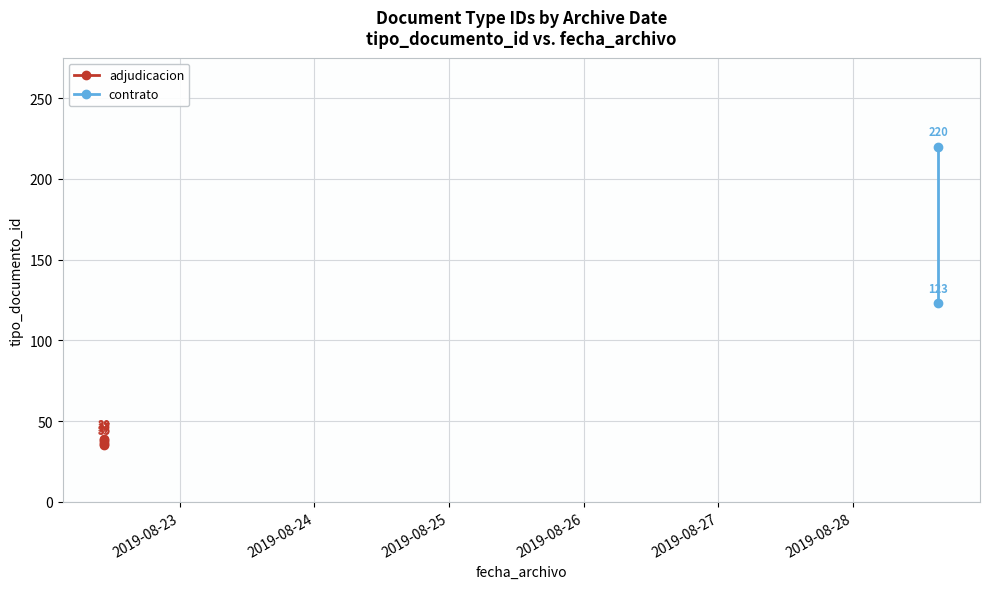

How many points are higher than both their immediate neighbors (excluding endpoints)?

3